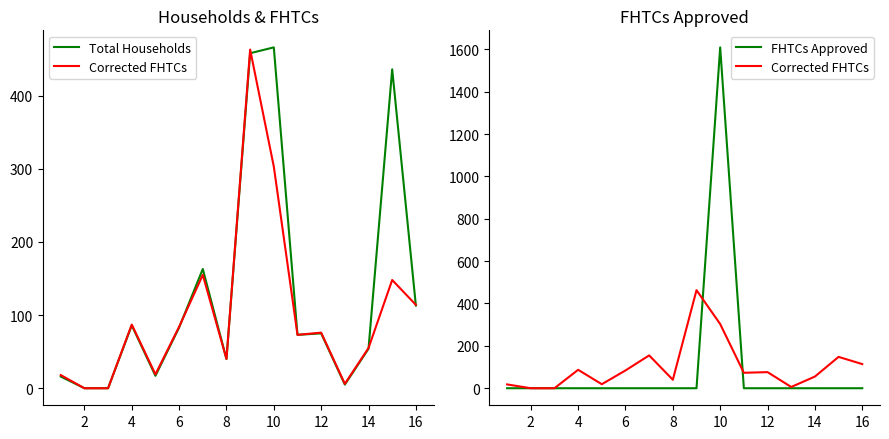

At which category does the chart reach its minimum across all series?

2